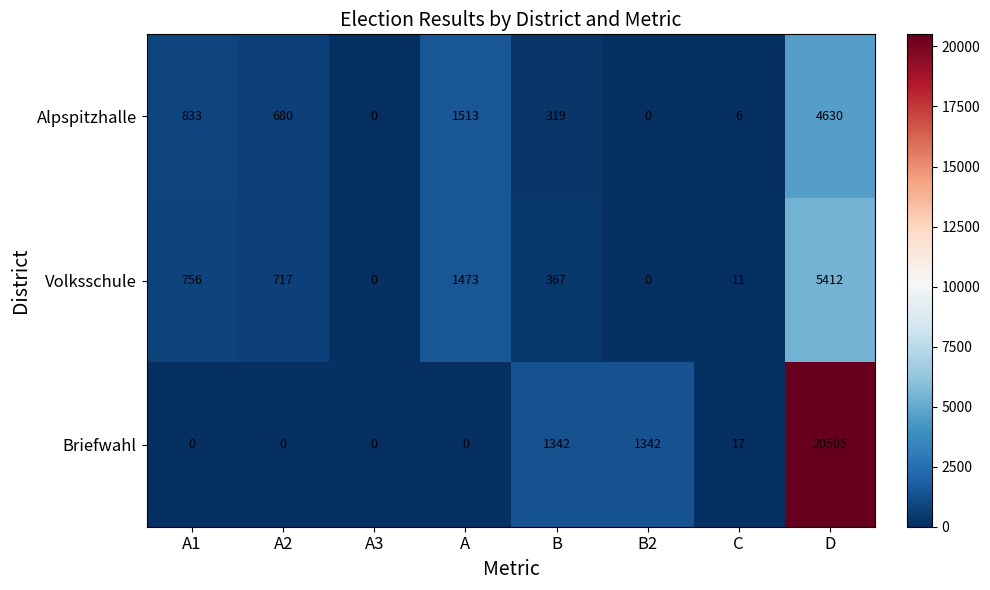

What is the sum of all Volksschule values?

8736